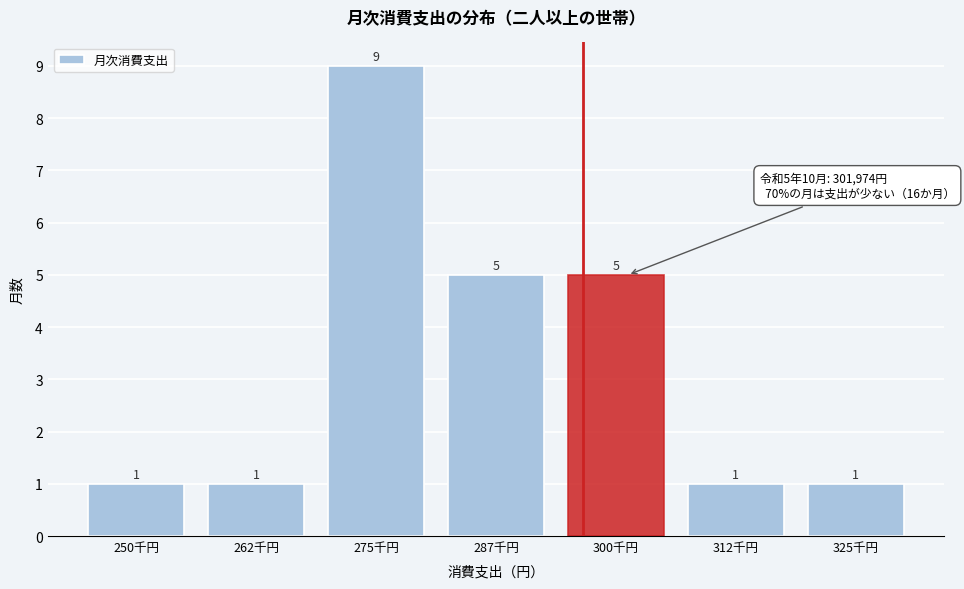

Reading left to right, list all the values displayed in this chart.

250千円=1	262千円=1	275千円=9	287千円=5	300千円=5	312千円=1	325千円=1